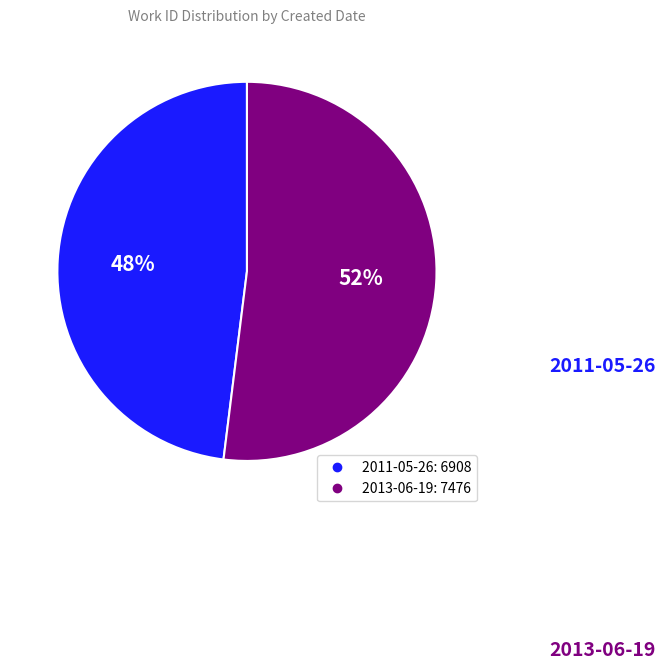

To the nearest percent, what percentage of the pie is 2013-06-19?

52%